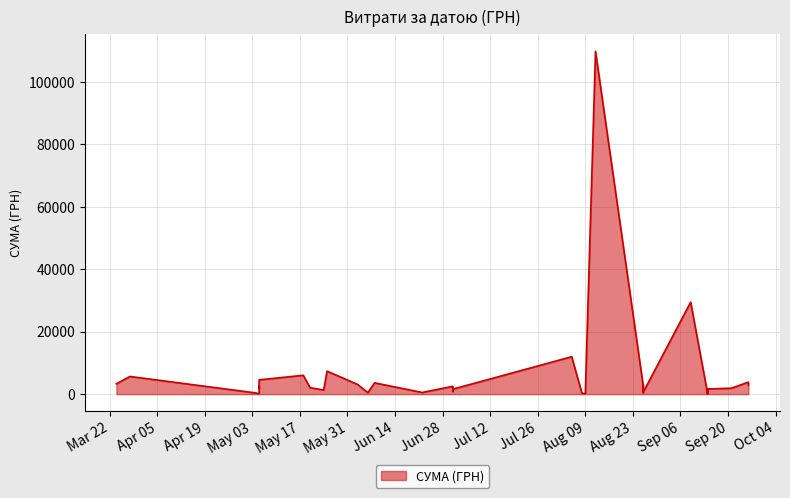

How many values are below 2137?

20